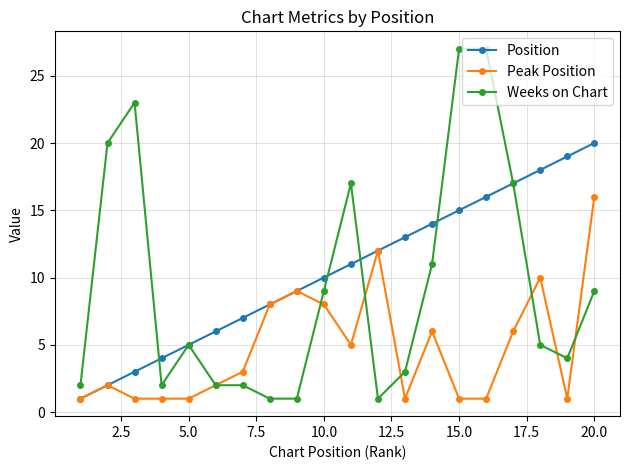

What is the maximum value shown in the chart?

27